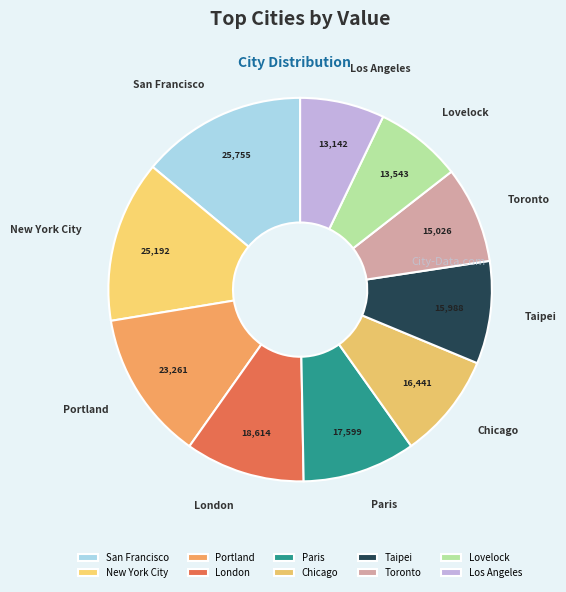

True or false: Chicago accounts for 9% of the total.

True